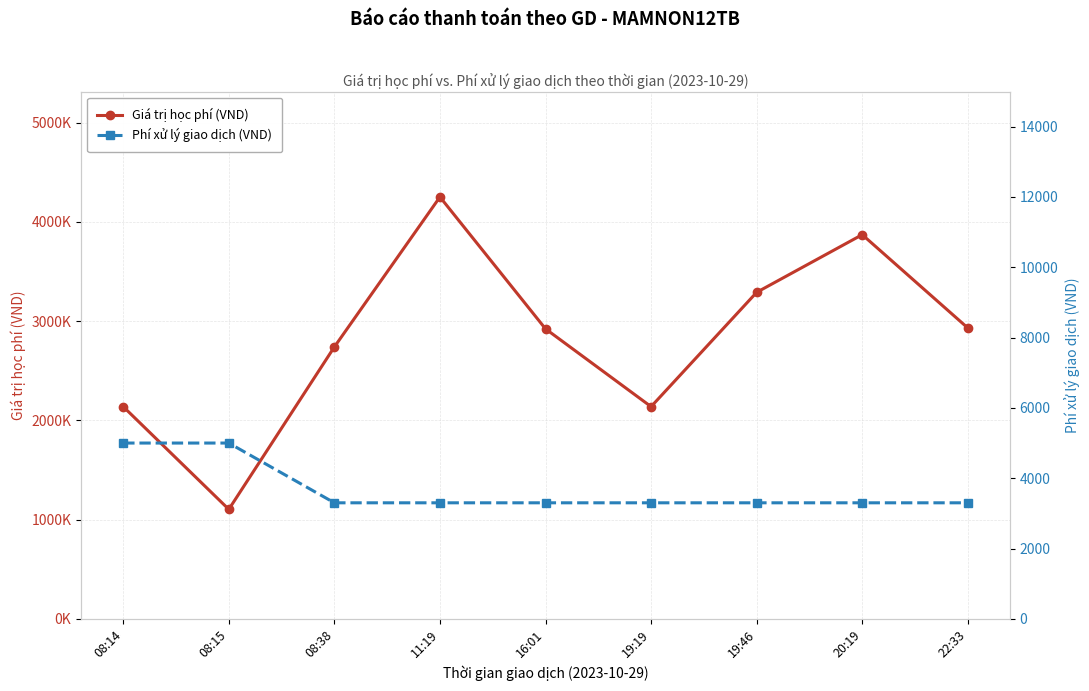

What are all the series names shown in the legend?

Giá trị học phí (VND), Phí xử lý giao dịch (VND)